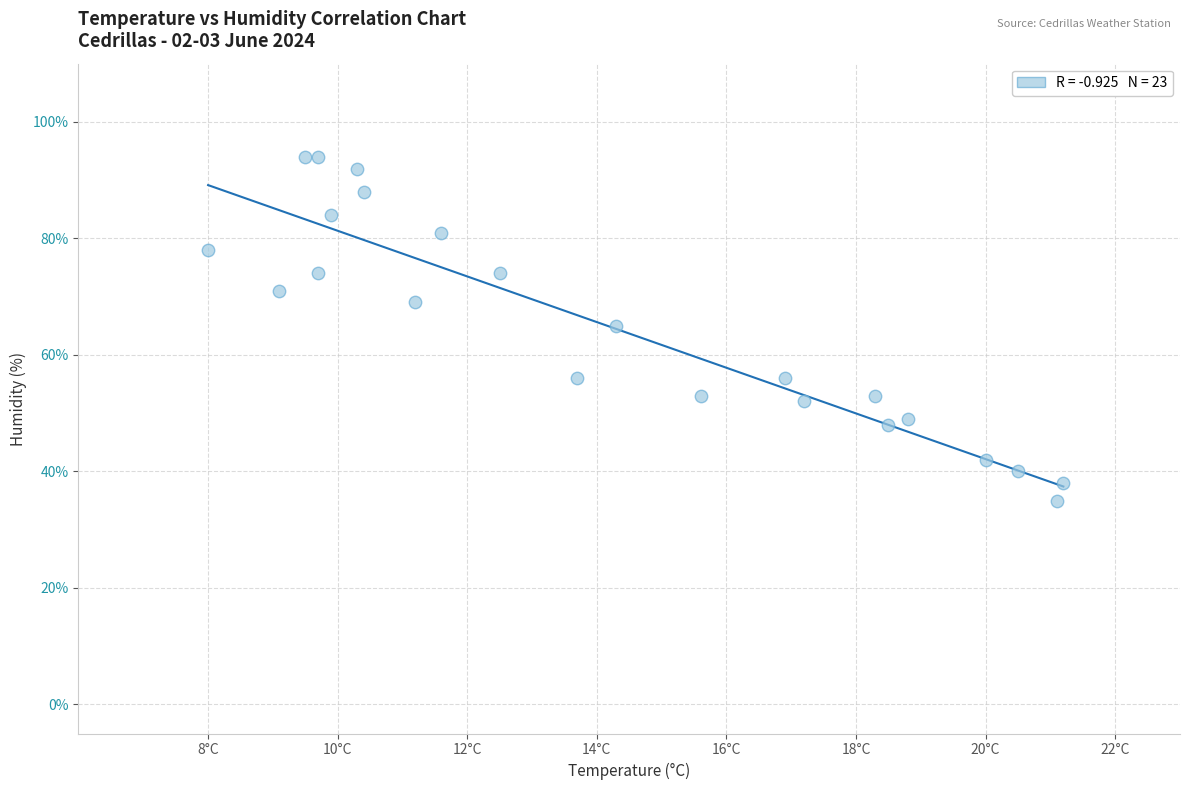

What is the range of Y values (max minus min)?

59